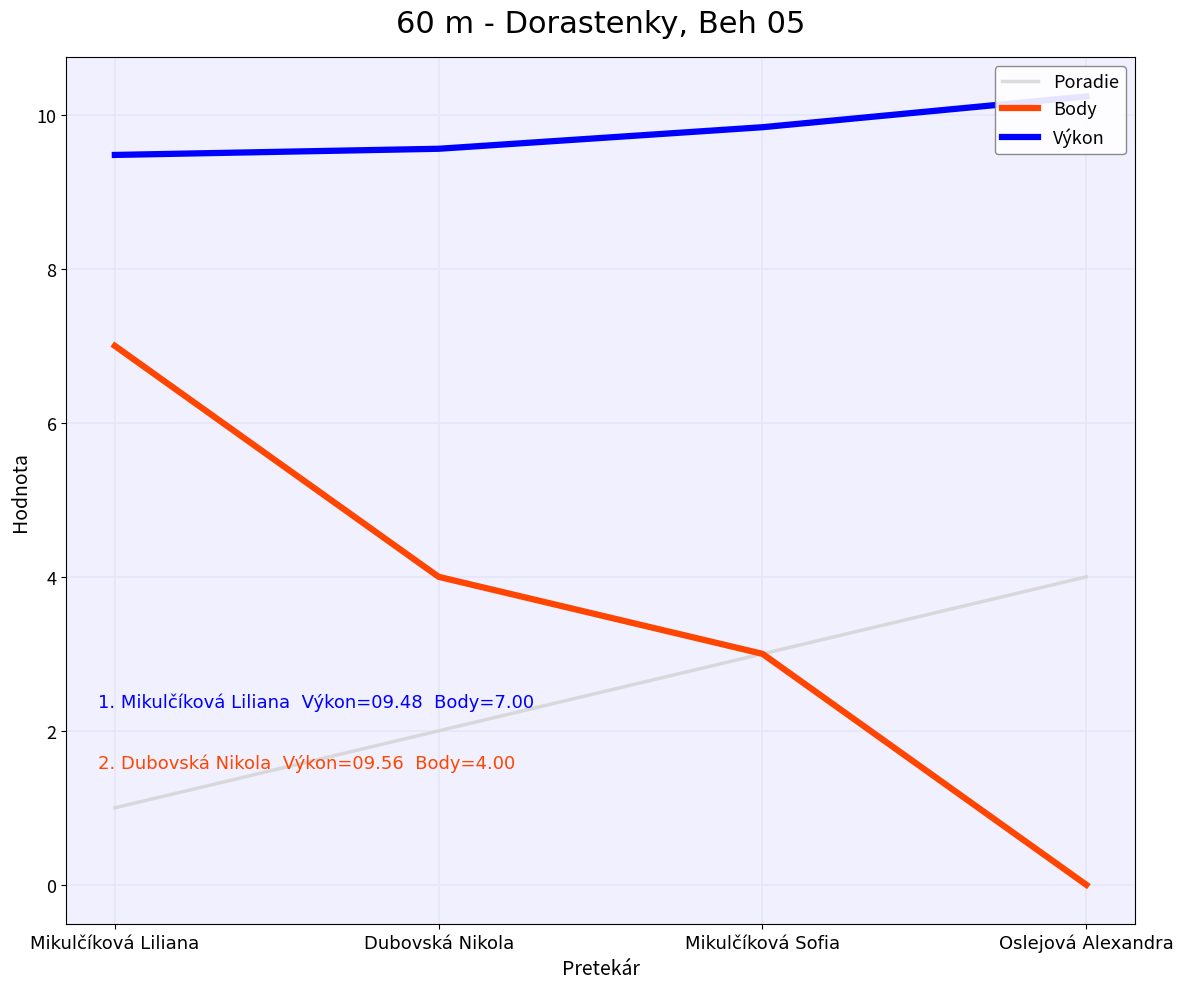

At how many categories does at least one series exceed 5?

4